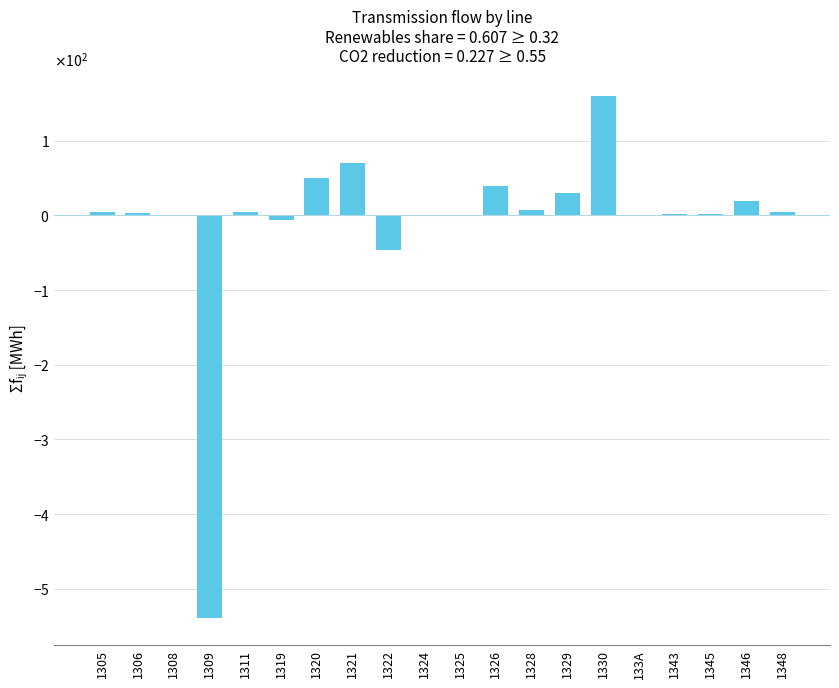

Reading left to right, transcribe all the data shown in this chart.

5.0	3.5	0.0	-540.0	4.5	-6.0	50.0	70.0	-47.0	0.0	-1.2	40.0	7.0	30.0	160.0	1.0	1.5	2.5	20.0	4.0